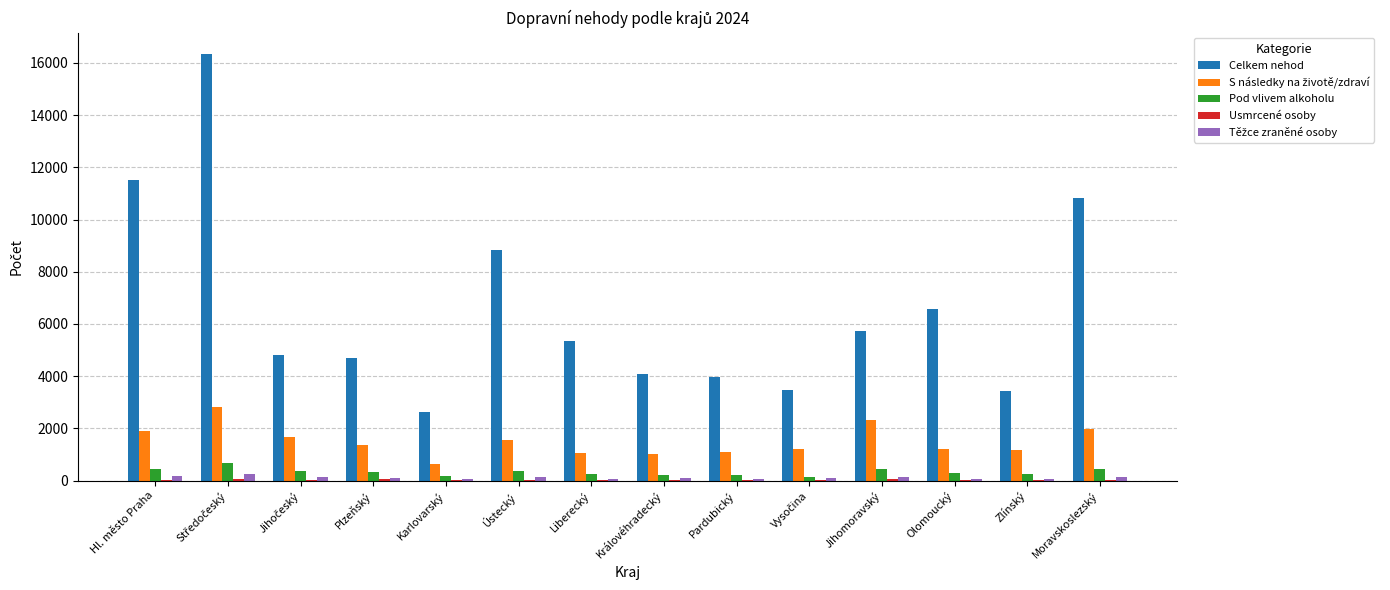

How many data points does each series have?

14